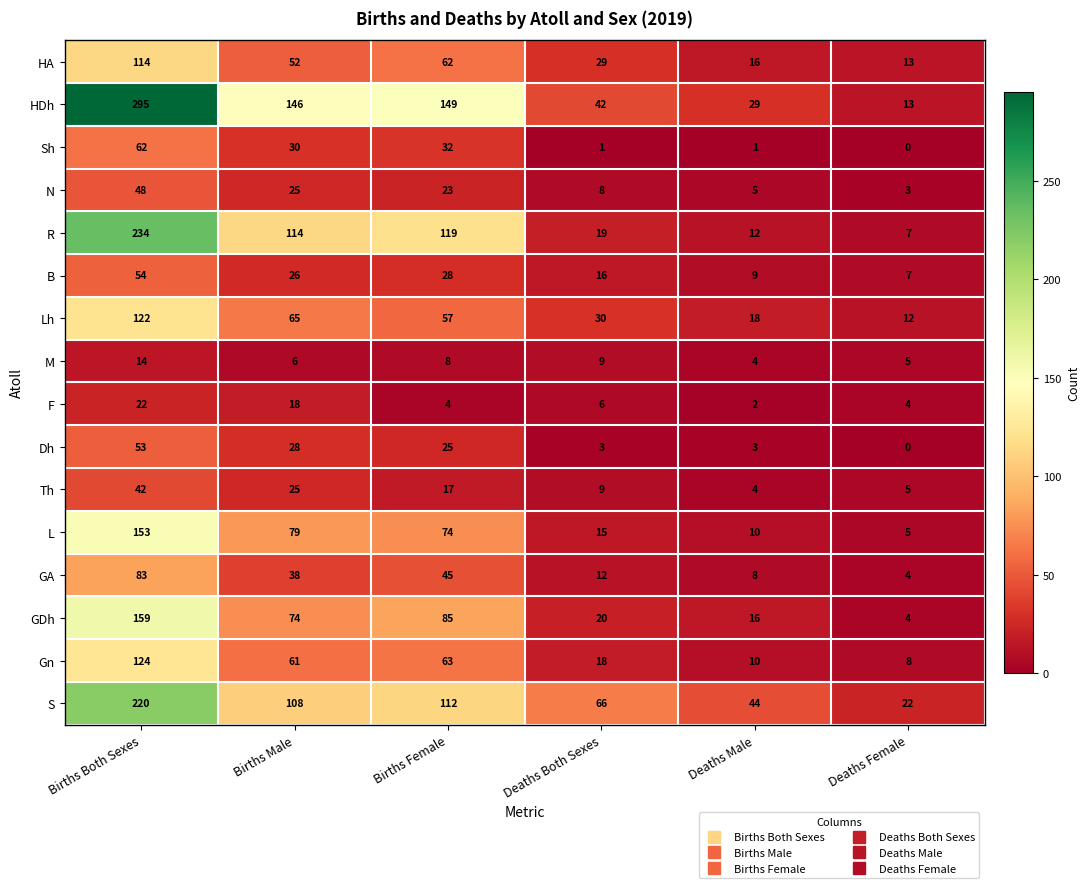

How many distinct data groups are displayed?

16